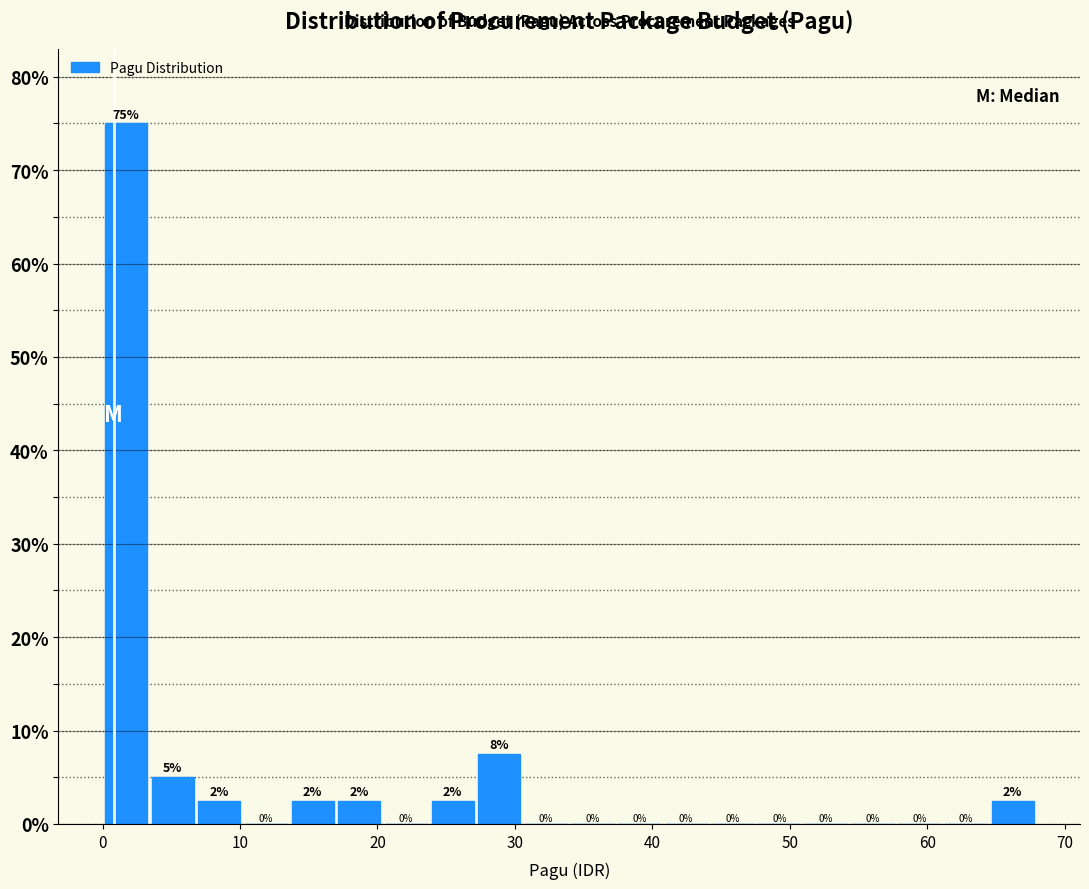

Around what value on the x-axis is the tallest bar? Give the approximate position of its centre, as read against the axis.

2